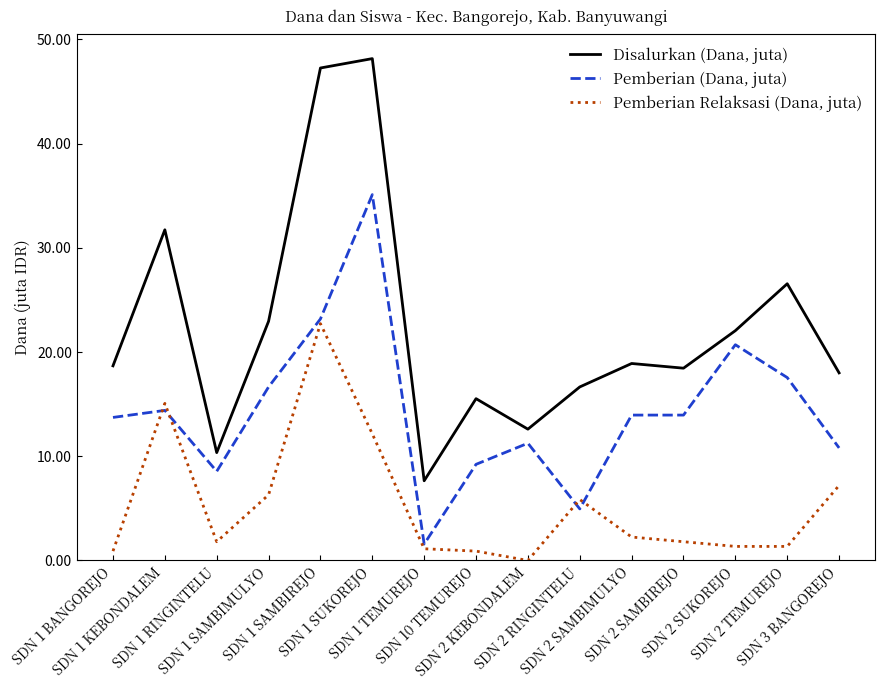

How many times do Pemberian Relaksasi (Dana, juta) and Pemberian (Dana, juta) cross each other?

4